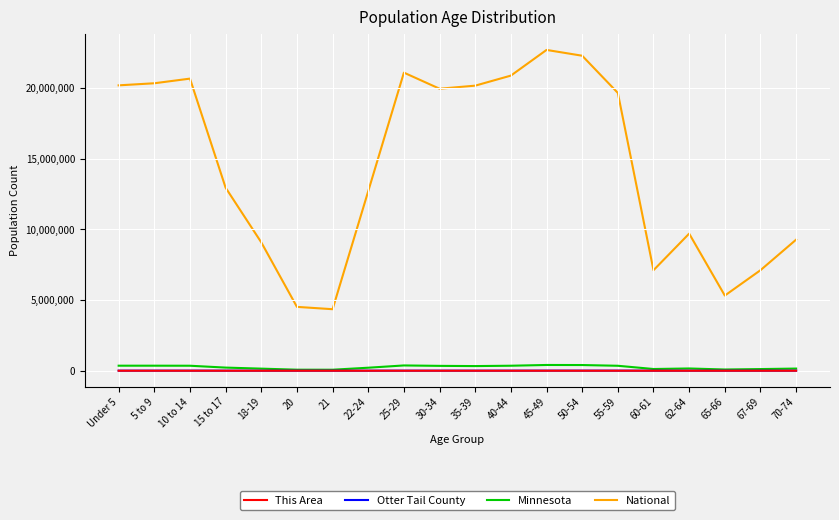

What position from the left is 60-61?

16